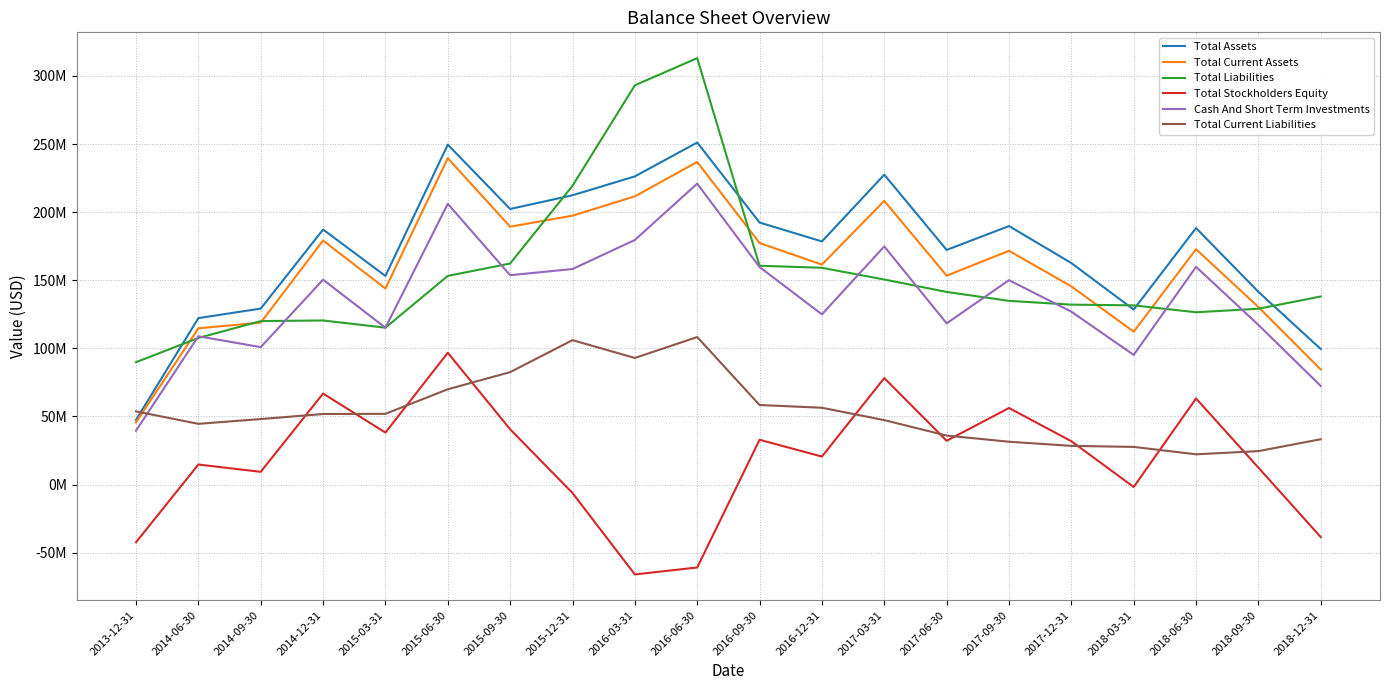

What are all the series names shown in the legend?

Total Assets, Total Current Assets, Total Liabilities, Total Stockholders Equity, Cash And Short Term Investments, Total Current Liabilities